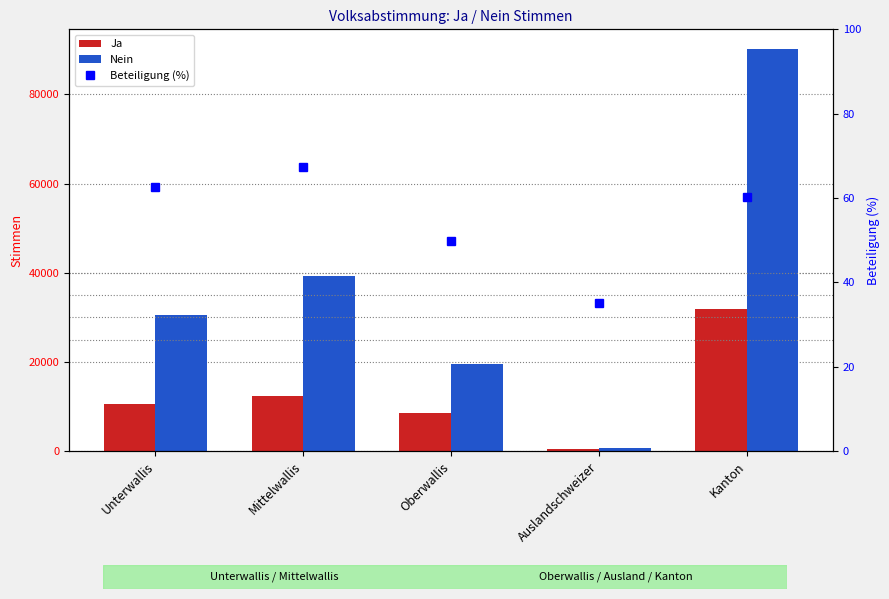

How many data points in Ja are above 10649?

2